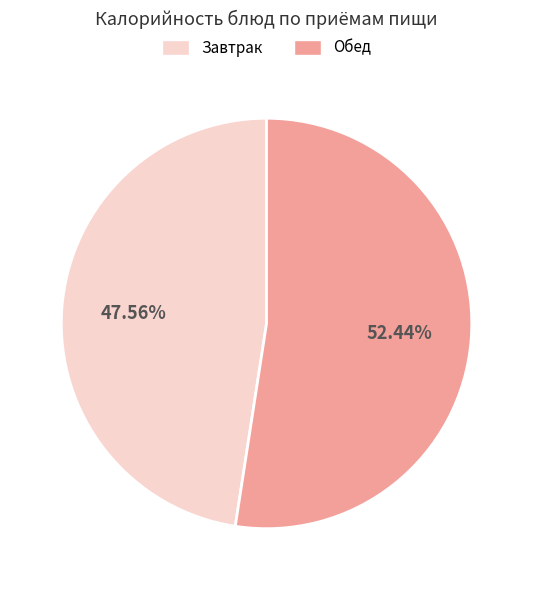

Combined, do Обед and Завтрак account for over 50%?

Yes